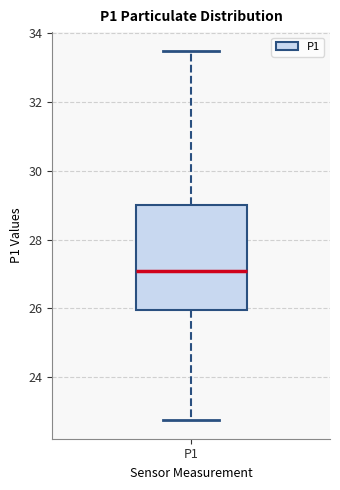

Transcribe this box plot: give where the median line is, the range the box spans, and where the two whiskers end, as read against the y-axis. The values are not printed on the chart, so give them approximately, as read against the axis.

median 27.2, box 26.0 to 29.0, whiskers 22.8 to 33.6